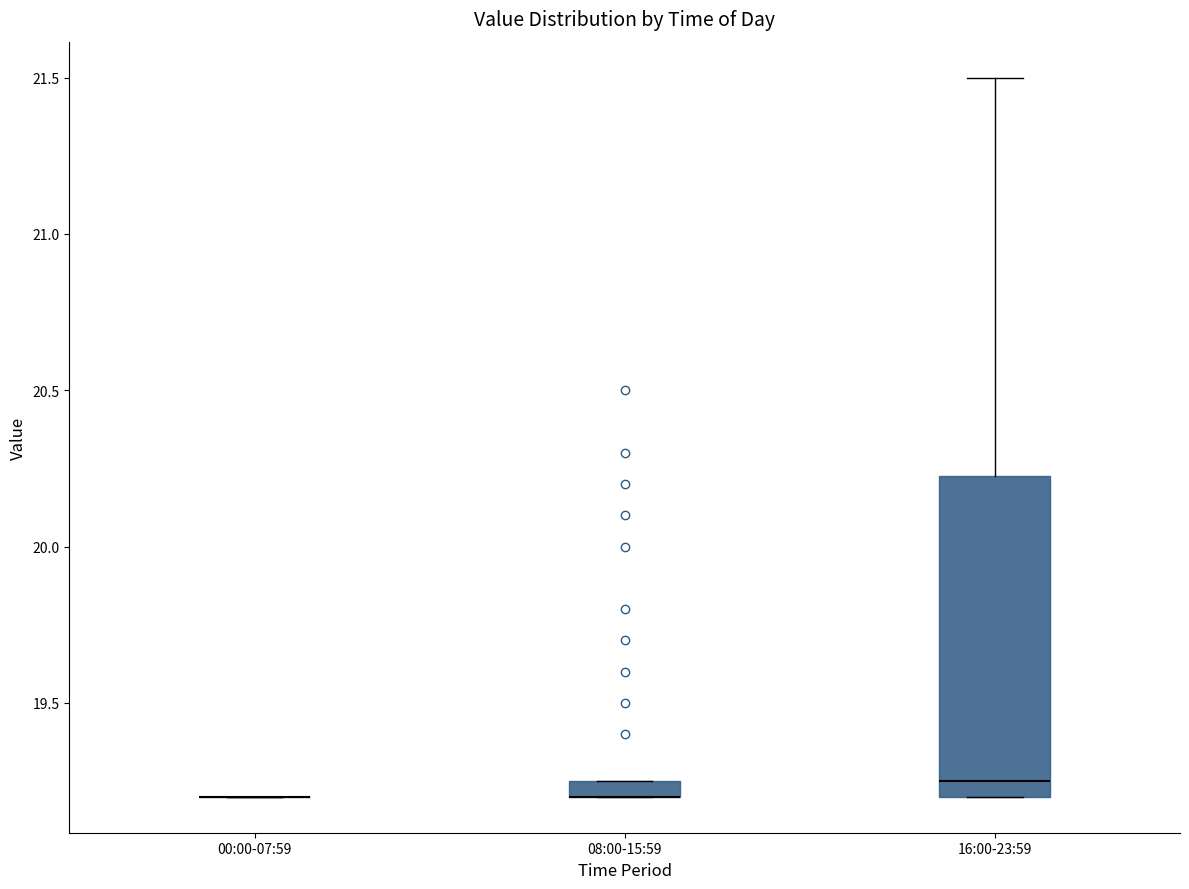

Which box is the tallest, from its lower edge to its upper edge?

16:00-23:59